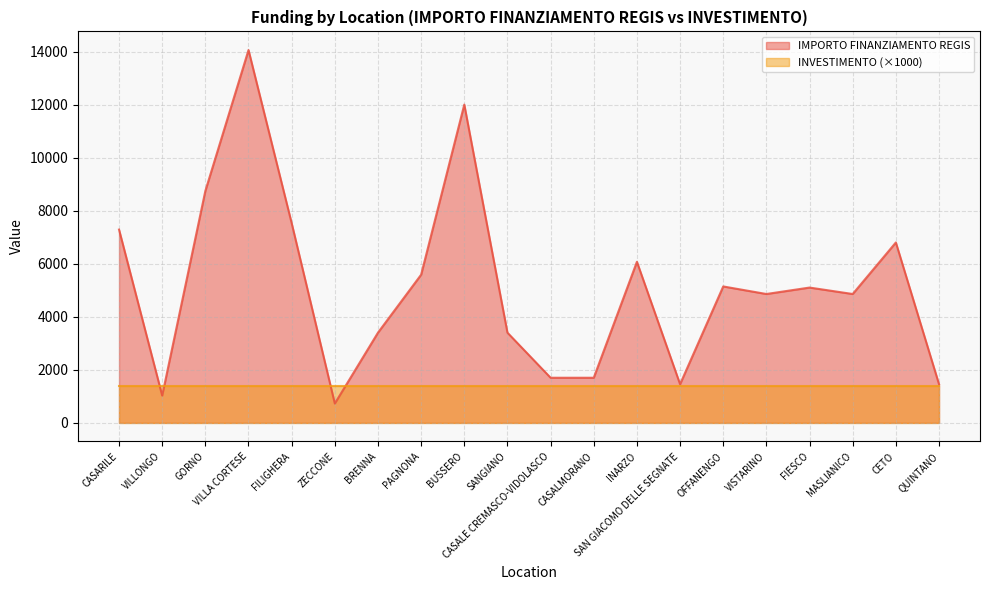

How many values exceed 5103?

9